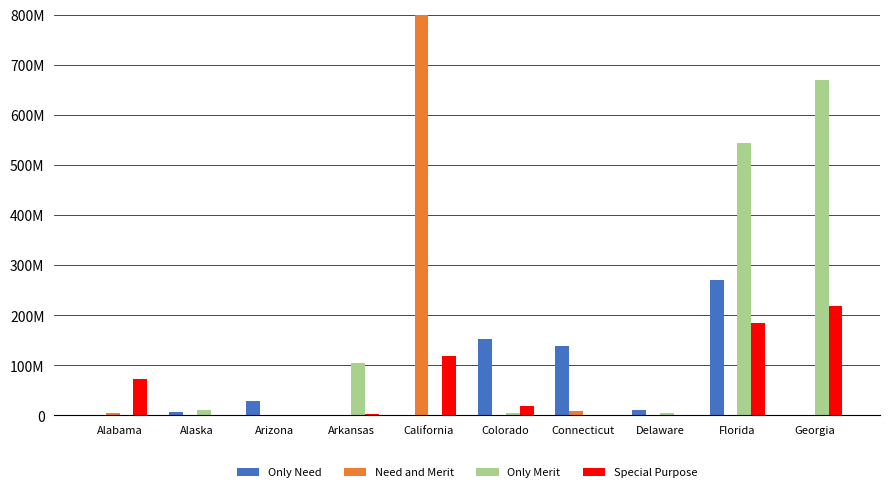

Count the number of categories in the chart.

10